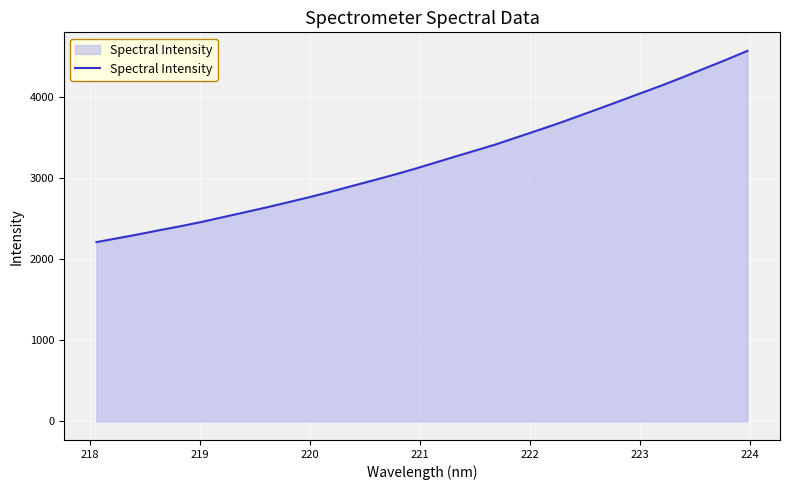

What is the difference between the maximum and minimum values?

2354.7